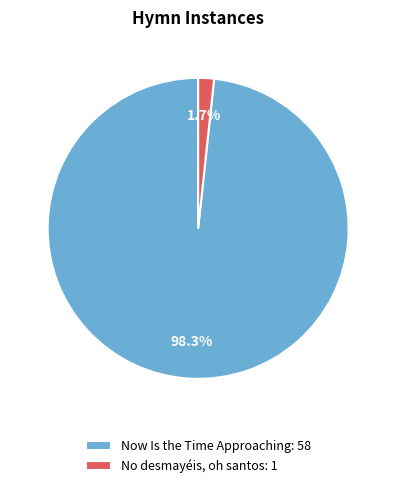

Rank the categories by value from lowest to highest.

No desmayéis, oh santos, Now Is the Time Approaching